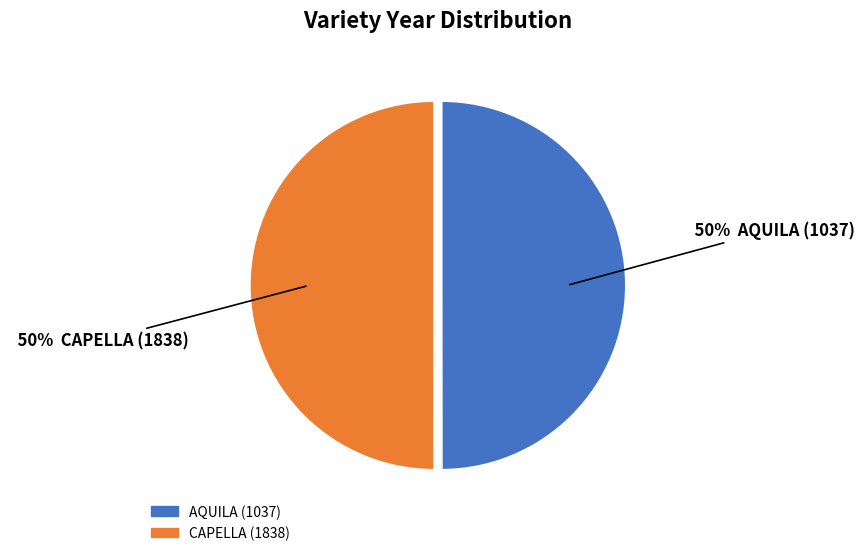

To the nearest percent, what portion does AQUILA (1037) represent?

50%